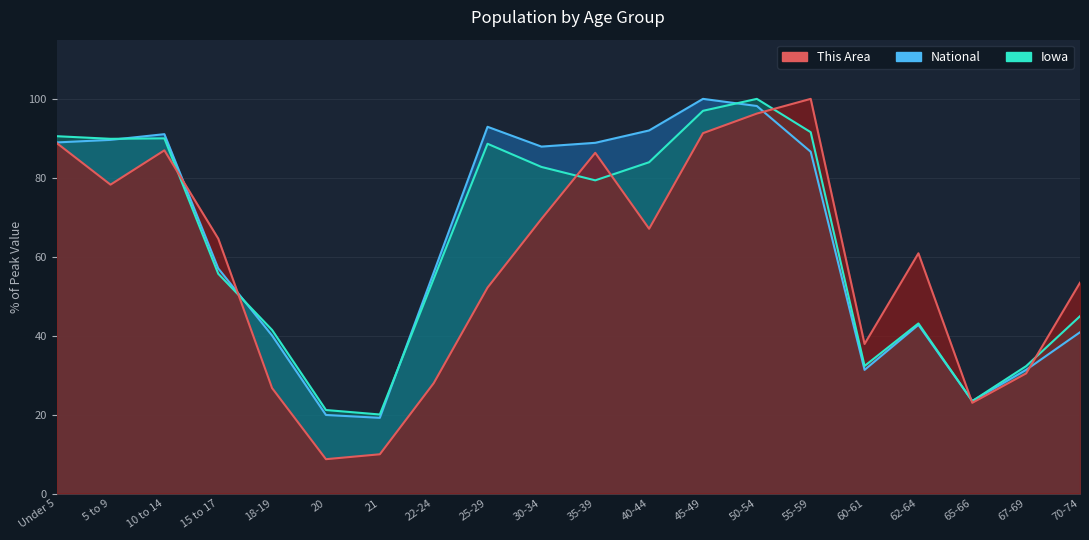

How many interior local valleys does the This Area series have?

5